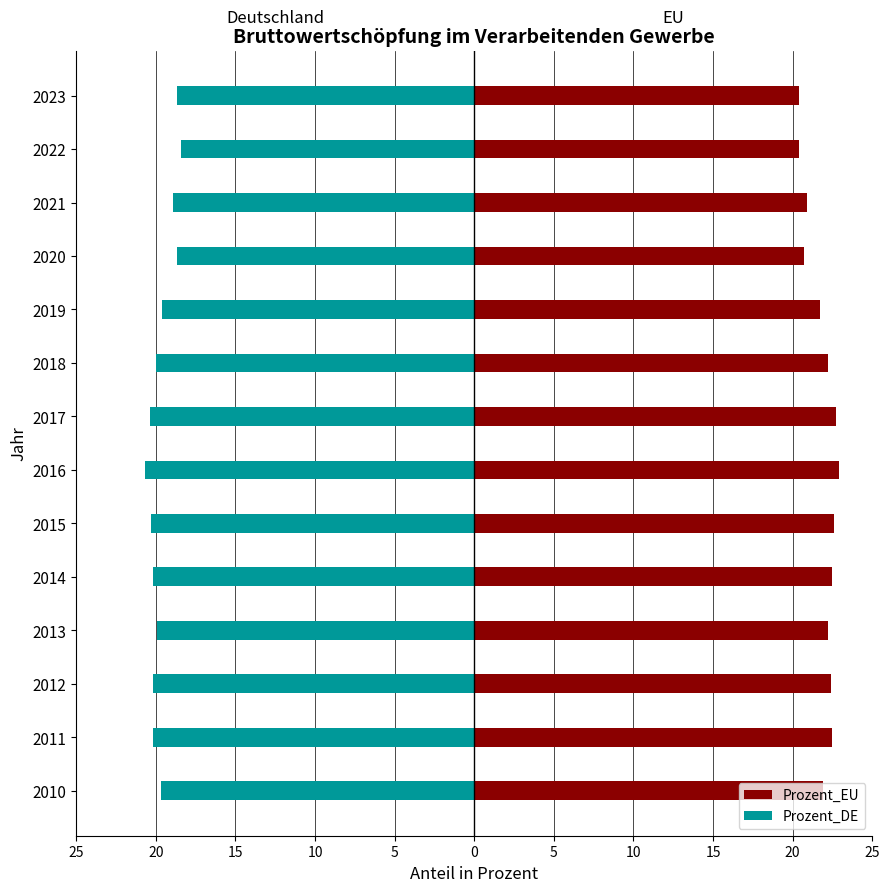

How many bars are there in total?

28